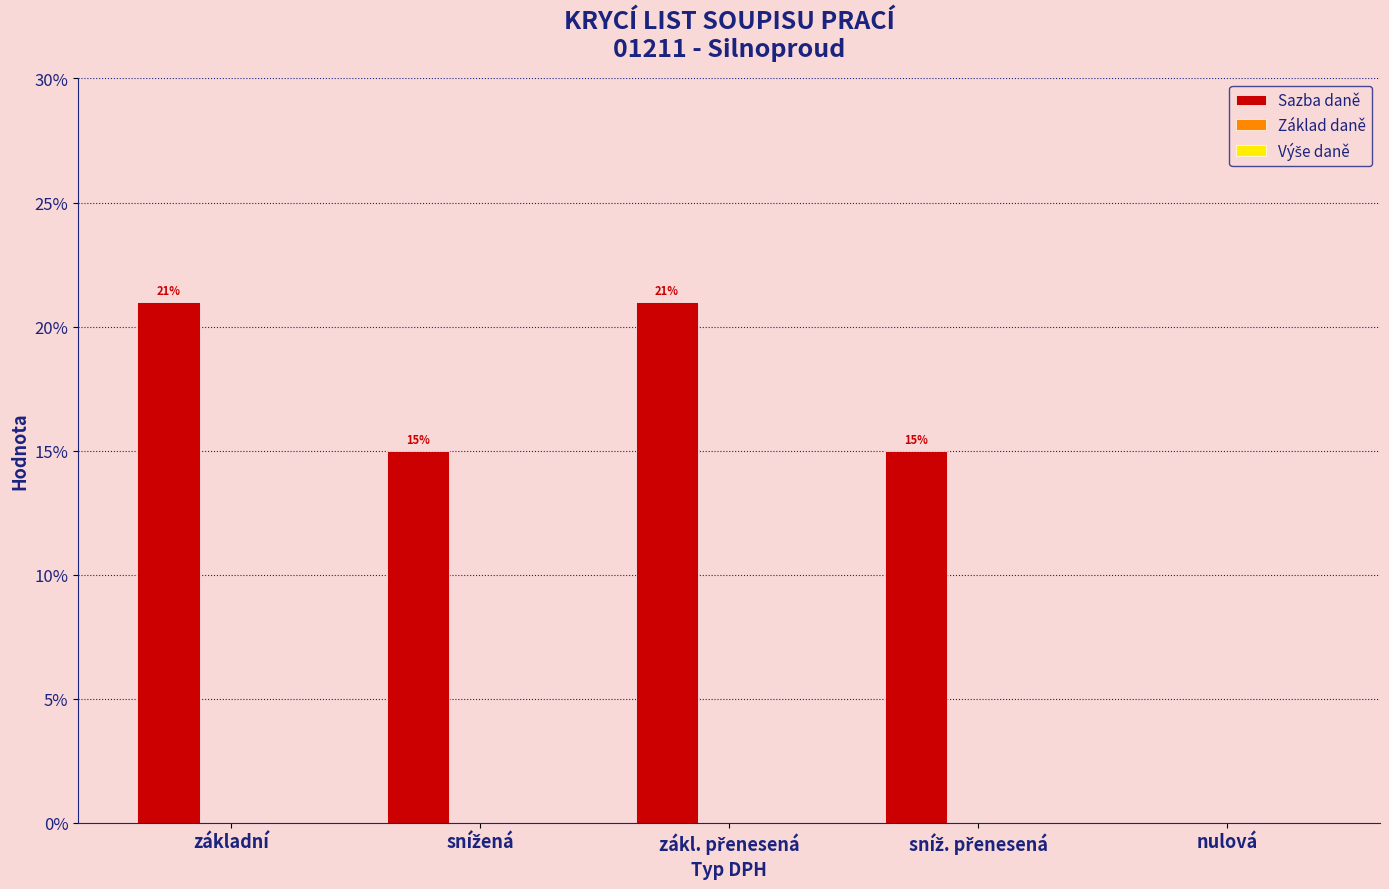

Are the bars horizontal?

No